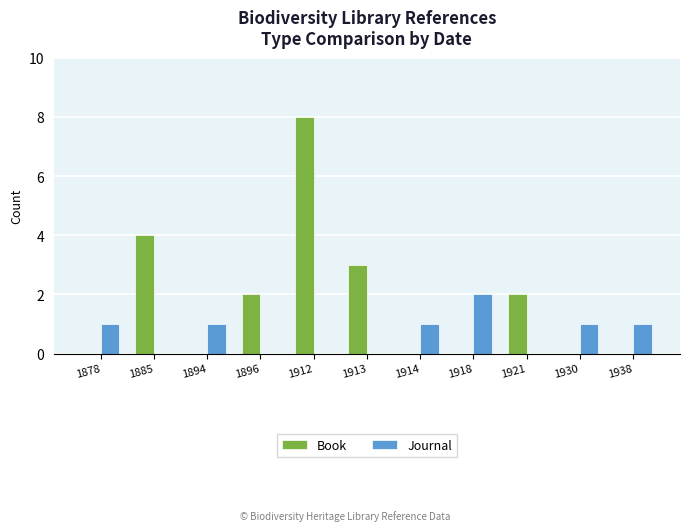

Which series changed the most between 1912 and 1938?

Book